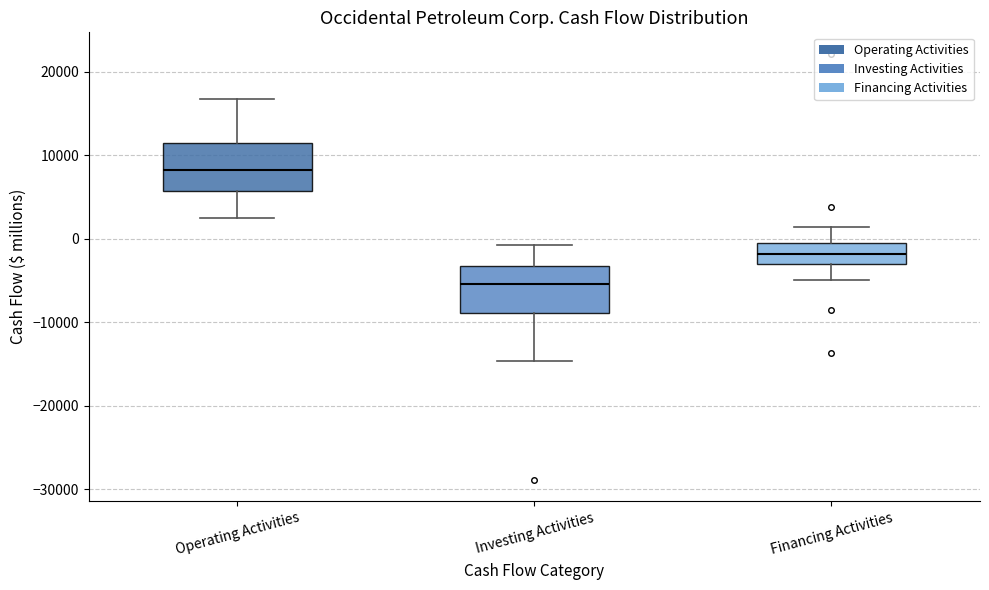

Reading left to right, read every box against the y-axis: the position of its median line, the range the box covers, and the ends of its whiskers. The values are not printed on the chart, so give them approximately, as read against the axis.

Operating Activities: median 8000, box 6000 to 11000, whiskers 3000 to 17000
Investing Activities: median -5000, box -9000 to -3000, whiskers -15000 to -1000
Financing Activities: median -2000, box -3000 to -1000, whiskers -5000 to 1000